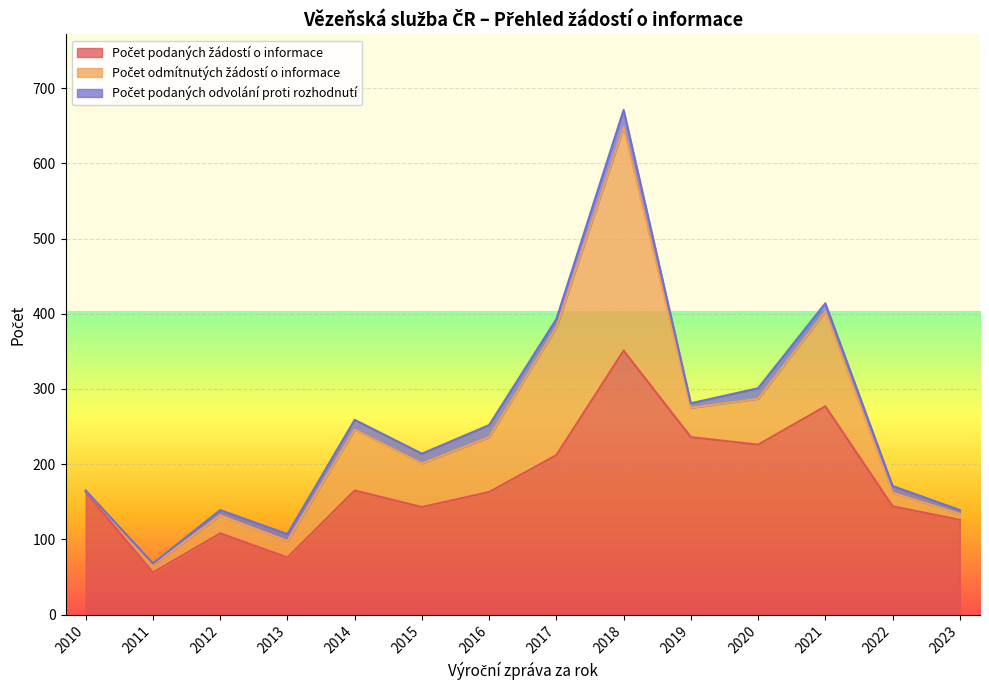

How many data points does each series have?

14